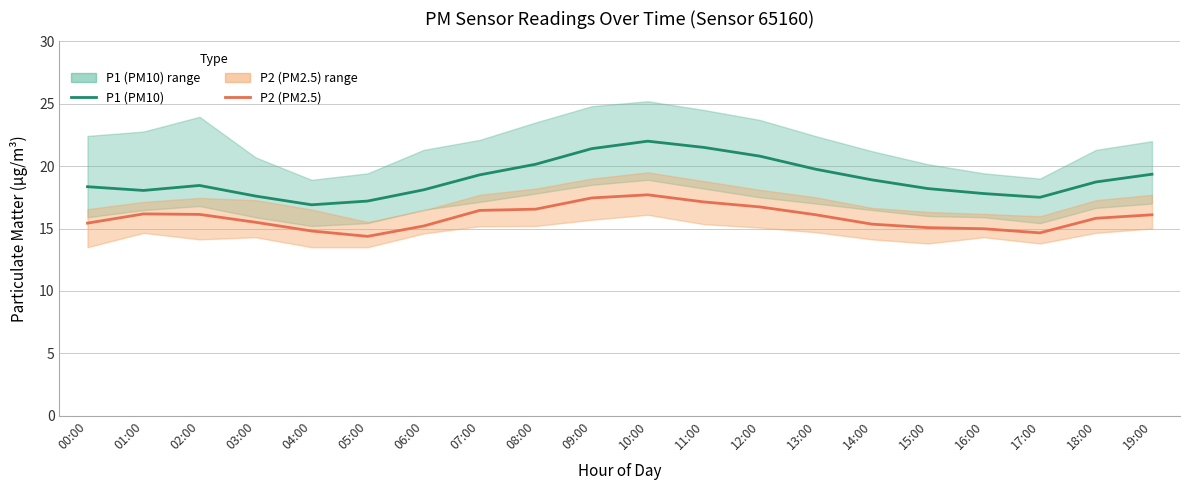

How many lines are shown in the chart?

2